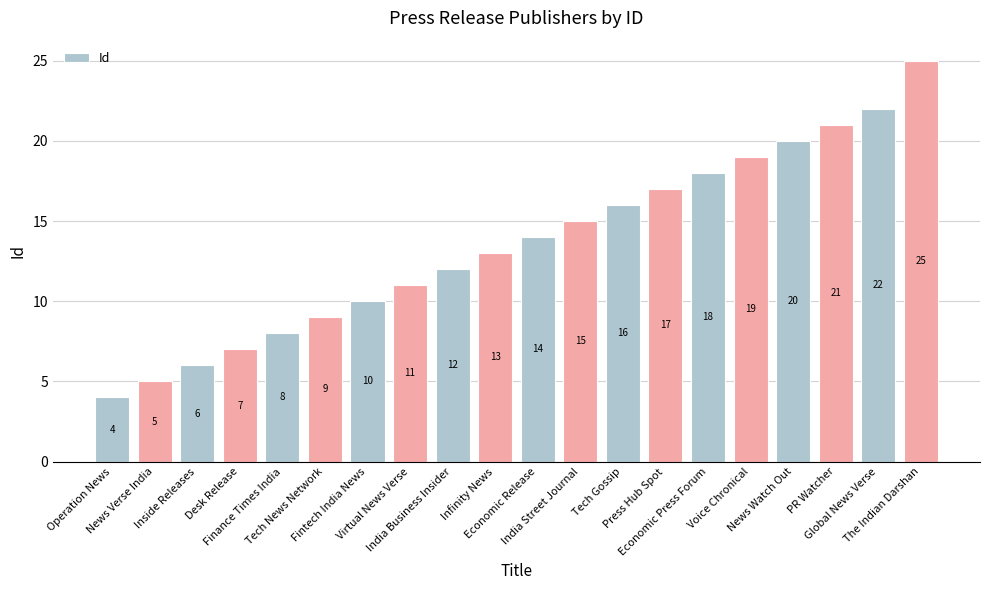

List the labels in order of value, smallest first.

Operation News, News Verse India, Inside Releases, Desk Release, Finance Times India, Tech News Network, Fintech India News, Virtual News Verse, India Business Insider, Infinity News, Economic Release, India Street Journal, Tech Gossip, Press Hub Spot, Economic Press Forum, Voice Chronical, News Watch Out, PR Watcher, Global News Verse, The Indian Darshan